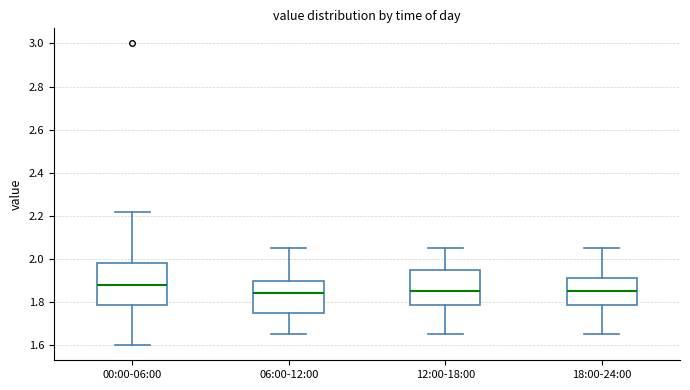

Reading left to right, read every box against the y-axis: the position of its median line, the range the box covers, and the ends of its whiskers. The values are not printed on the chart, so give them approximately, as read against the axis.

00:00-06:00: median 1.88, box 1.78 to 1.98, whiskers 1.60 to 2.22
06:00-12:00: median 1.84, box 1.76 to 1.90, whiskers 1.66 to 2.06
12:00-18:00: median 1.86, box 1.78 to 1.96, whiskers 1.66 to 2.06
18:00-24:00: median 1.86, box 1.78 to 1.92, whiskers 1.66 to 2.06